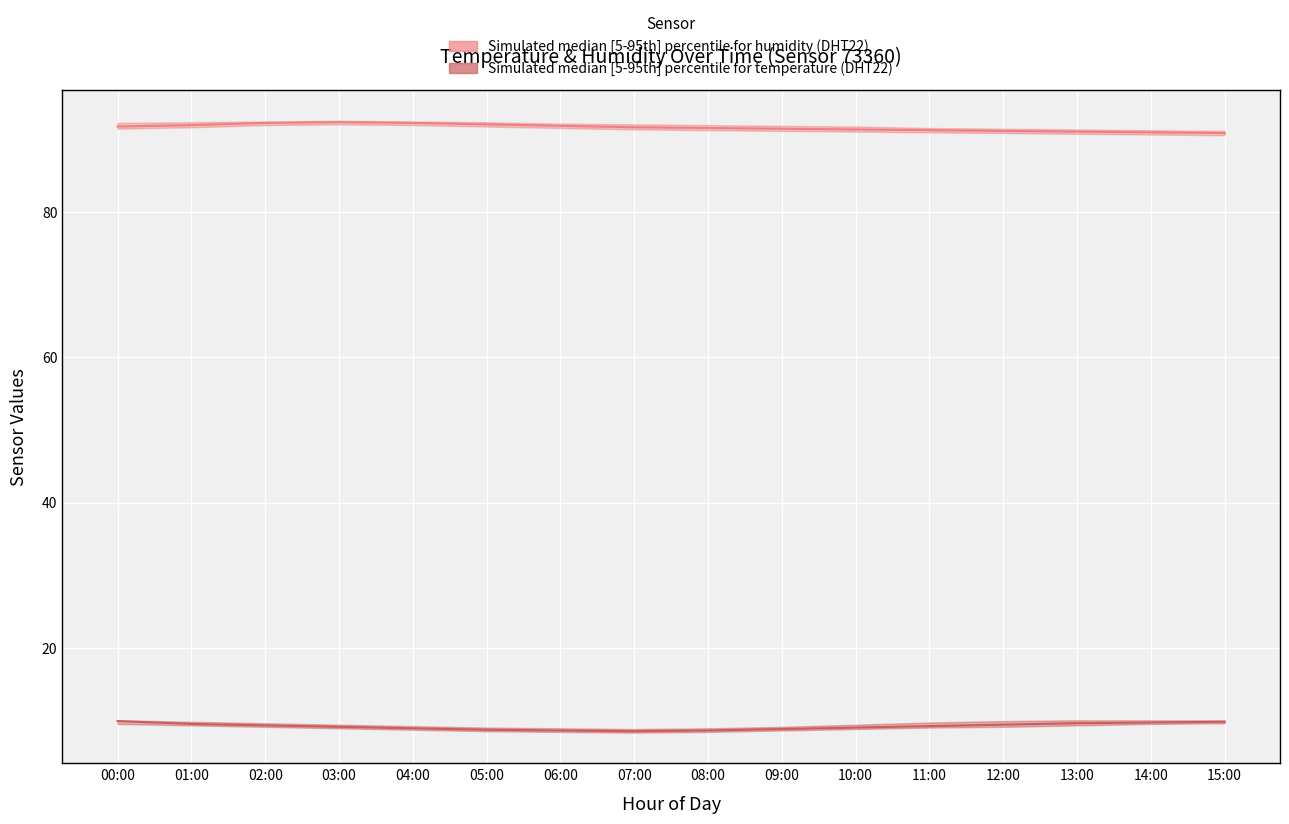

Read the Temperature median value at 07:00.

8.5